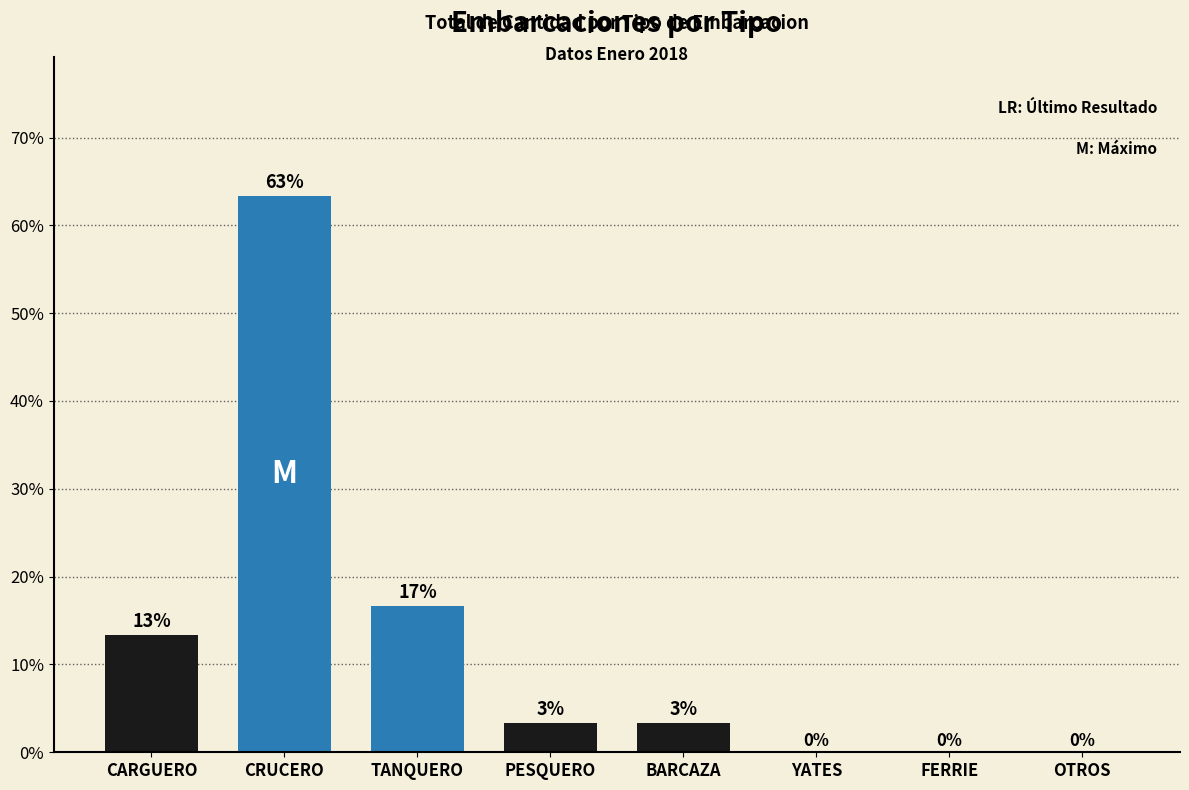

The value at CARGUERO is 18.3. True or false?

False